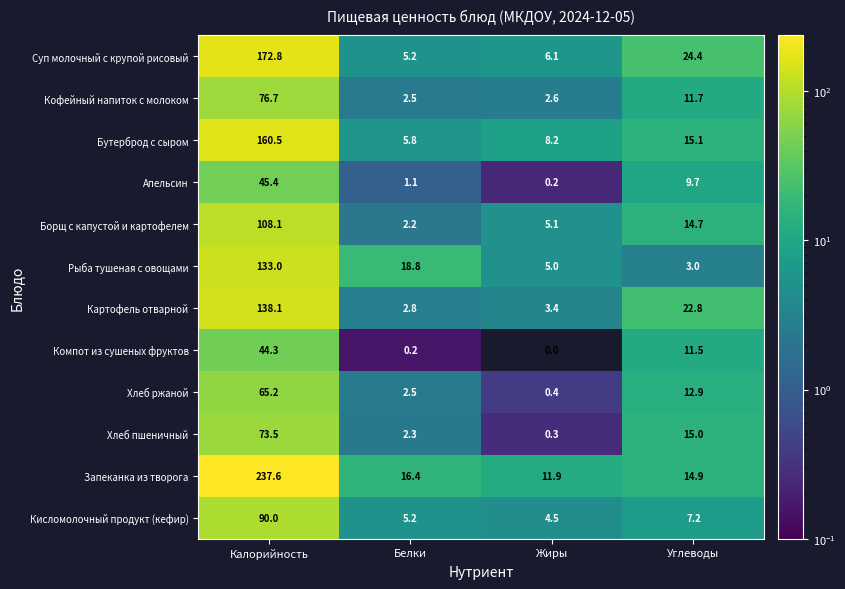

Rank the series at Жиры from highest to lowest value.

Запеканка из творога, Бутерброд с сыром, Суп молочный с крупой рисовый, Борщ с капустой и картофелем, Рыба тушеная с овощами, Кисломолочный продукт (кефир), Картофель отварной, Кофейный напиток с молоком, Хлеб ржаной, Хлеб пшеничный, Апельсин, Компот из сушеных фруктов